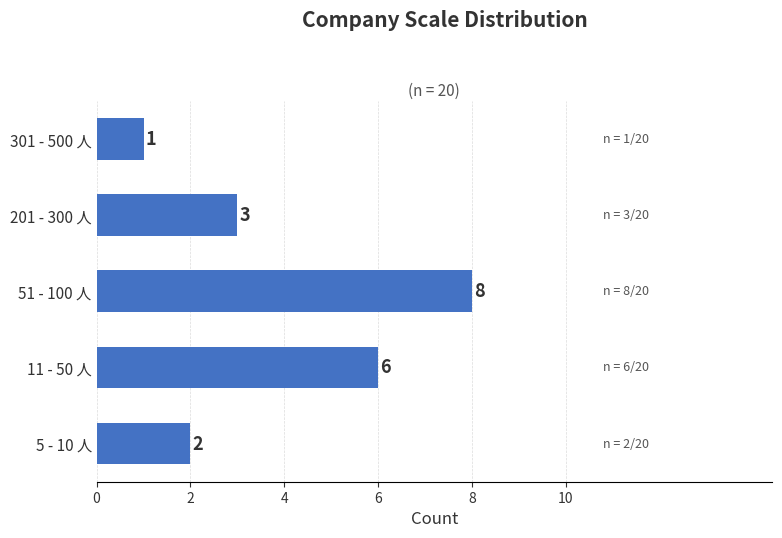

At which category does the chart reach its peak across all series?

51 - 100 人